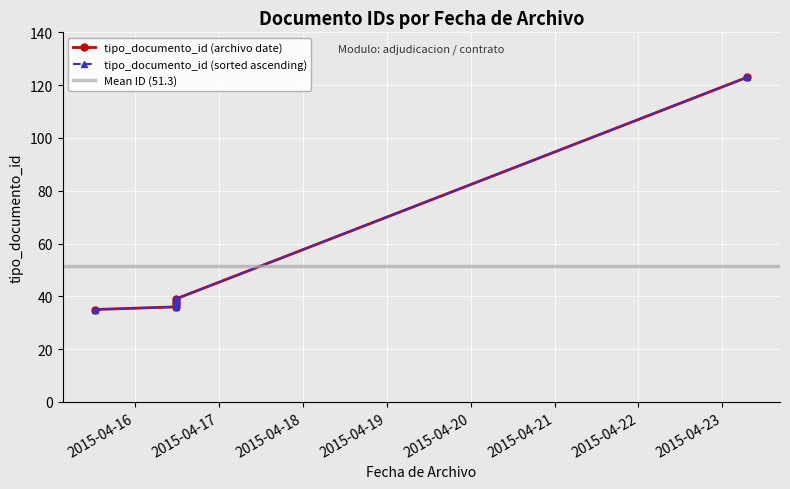

What is the difference between the maximum and second lowest values?

87